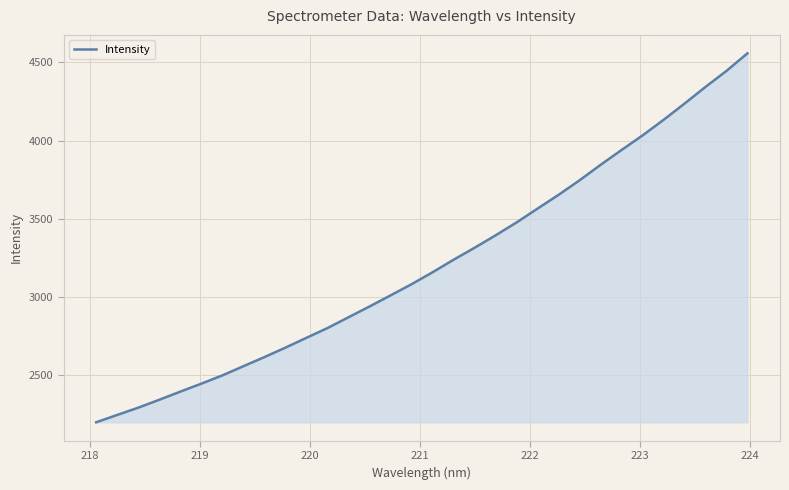

What is the greatest value displayed?

4556.4